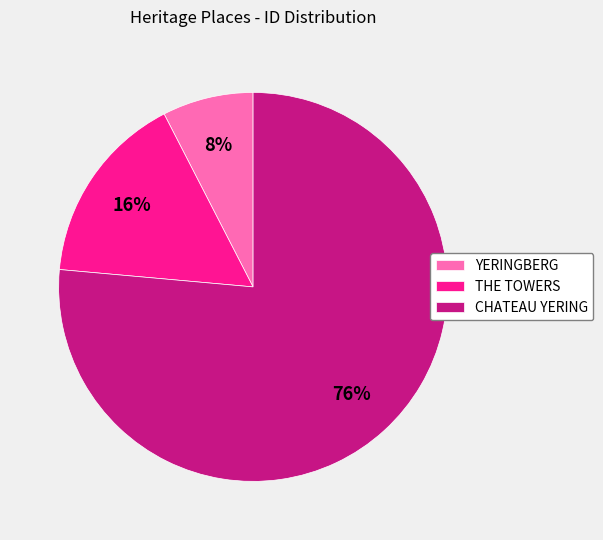

To the nearest percent, what is the difference between the THE TOWERS and CHATEAU YERING slice percentages?

60%